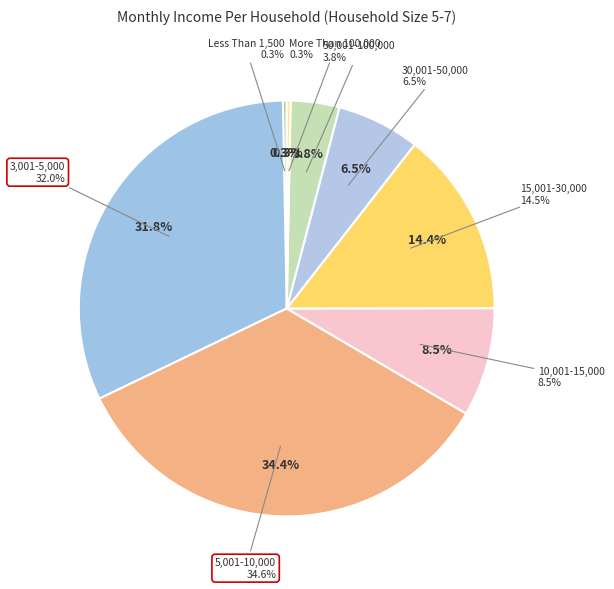

Does any single category account for the majority?

No